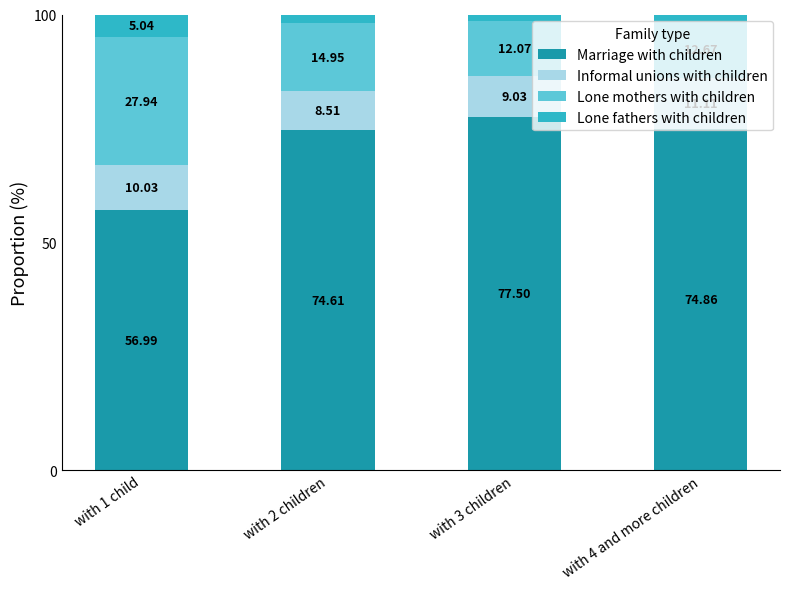

What is the sum of the Marriage with children values at with 1 child and with 3 children?

134.5